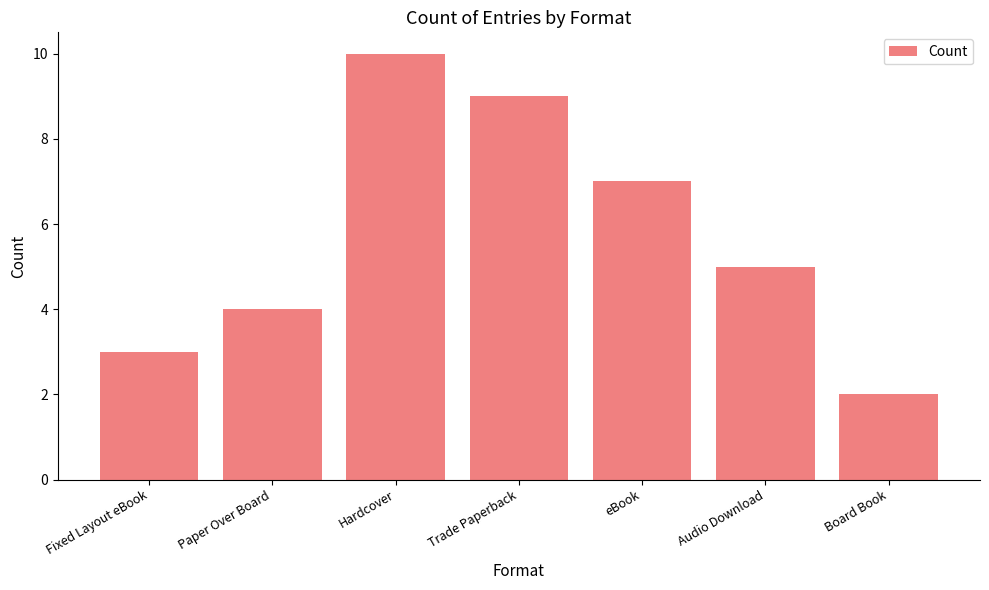

Which has a higher value, eBook or Hardcover?

Hardcover